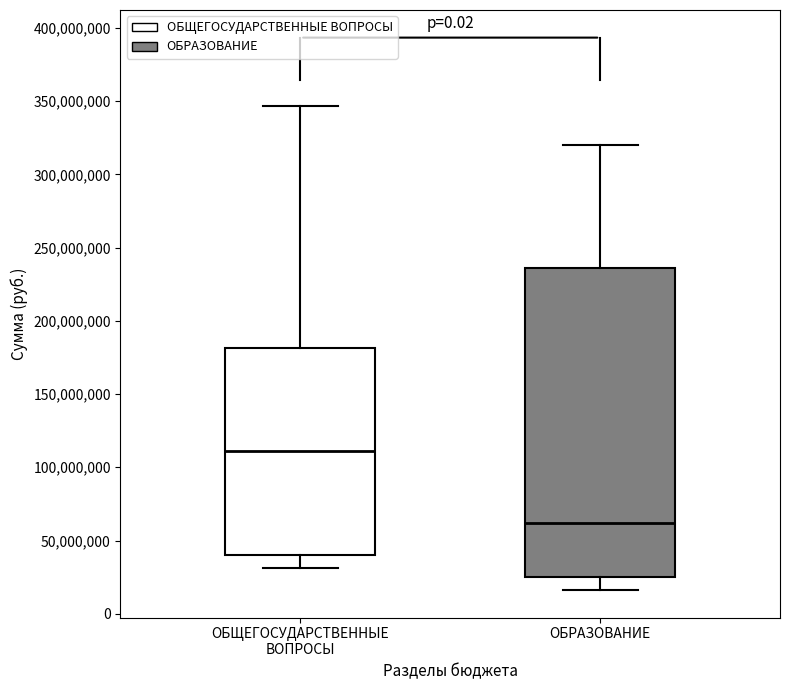

Reading left to right, read every box against the y-axis: the position of its median line, the range the box covers, and the ends of its whiskers. The values are not printed on the chart, so give them approximately, as read against the axis.

ОБЩЕГОСУДАРСТВЕННЫЕ ВОПРОСЫ: median 110000000, box 40000000 to 180000000, whiskers 30000000 to 345000000
ОБРАЗОВАНИЕ: median 60000000, box 25000000 to 235000000, whiskers 15000000 to 320000000